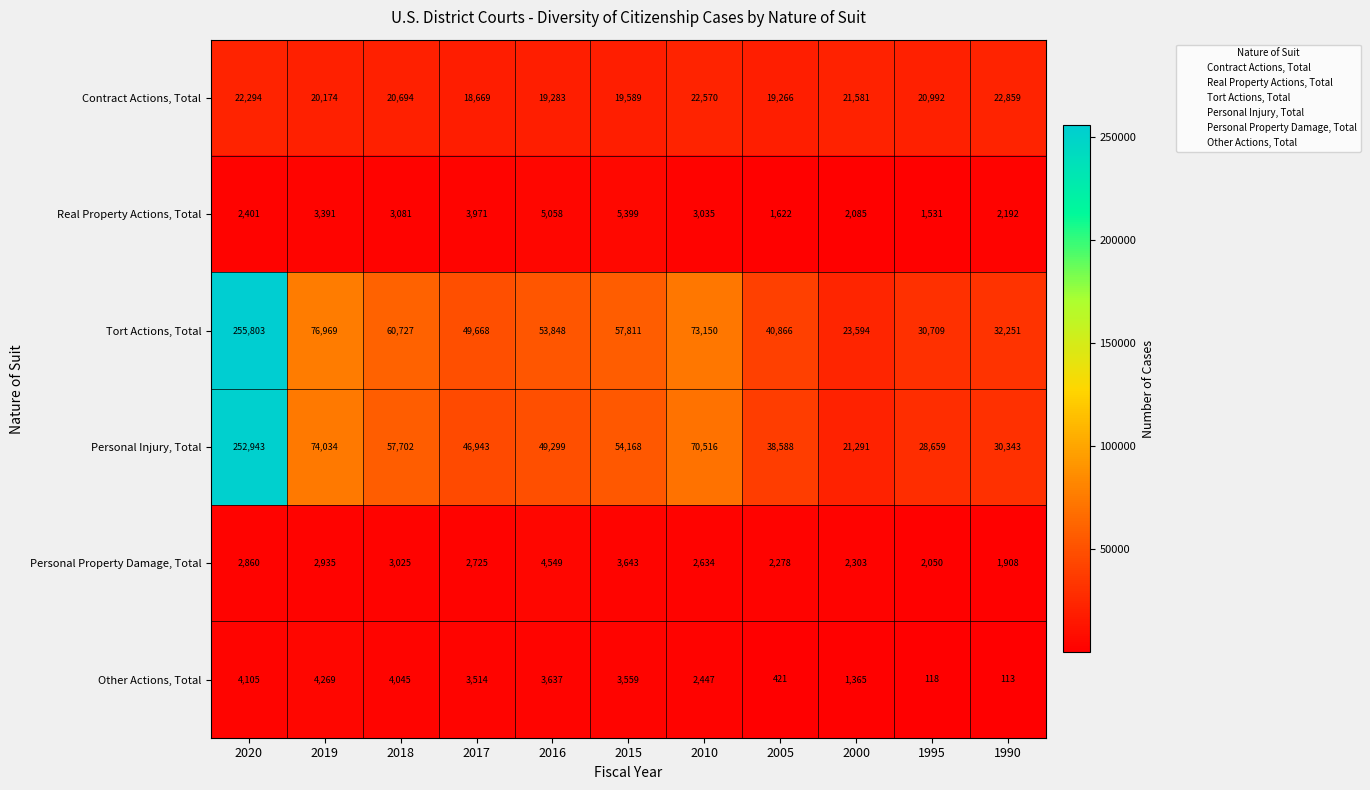

Count the number of categories in the chart.

11